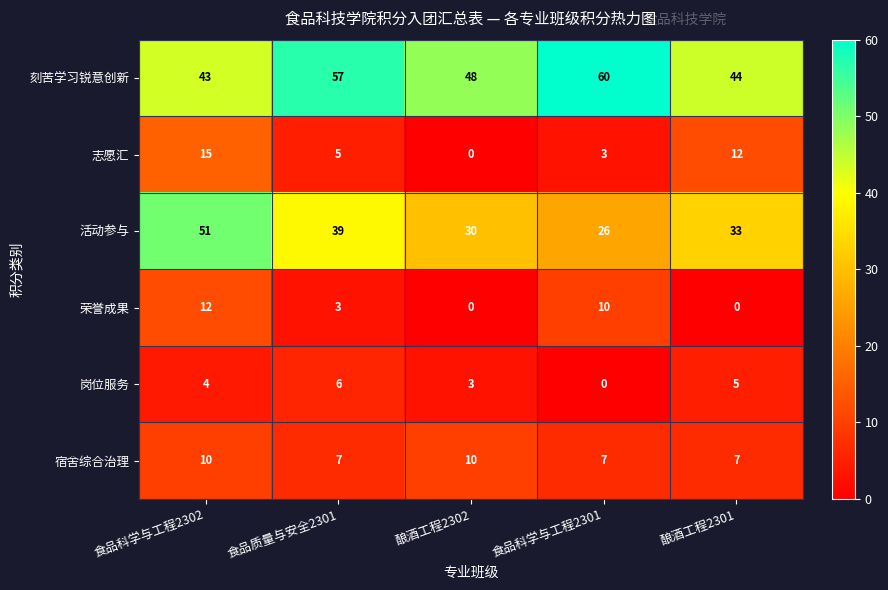

Rank the series at 食品科学与工程2302 from highest to lowest value.

活动参与, 刻苦学习锐意创新, 志愿汇, 荣誉成果, 宿舍综合治理, 岗位服务